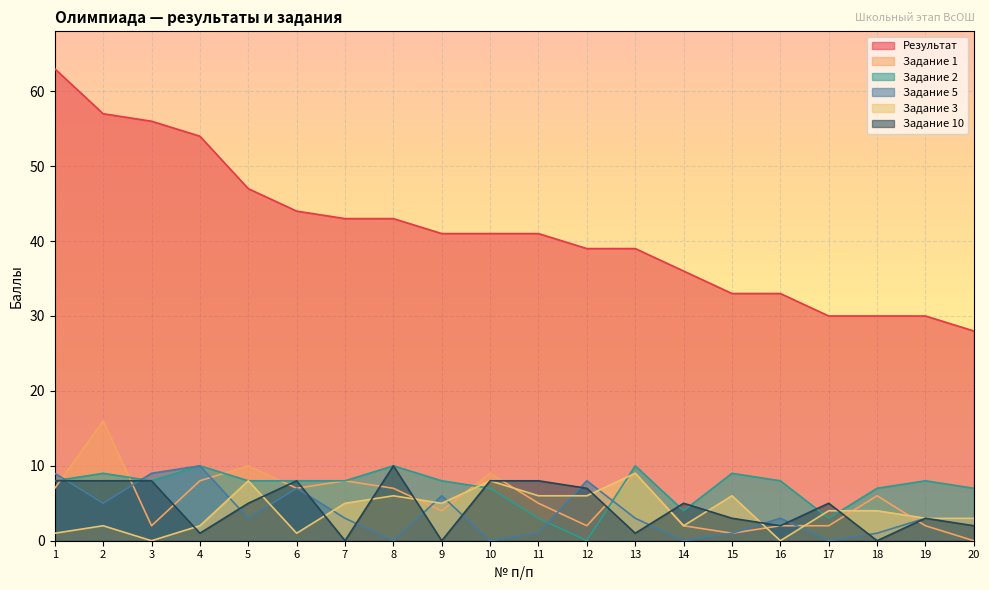

What is the difference between the Задание 10 values at 8 and 12?

3